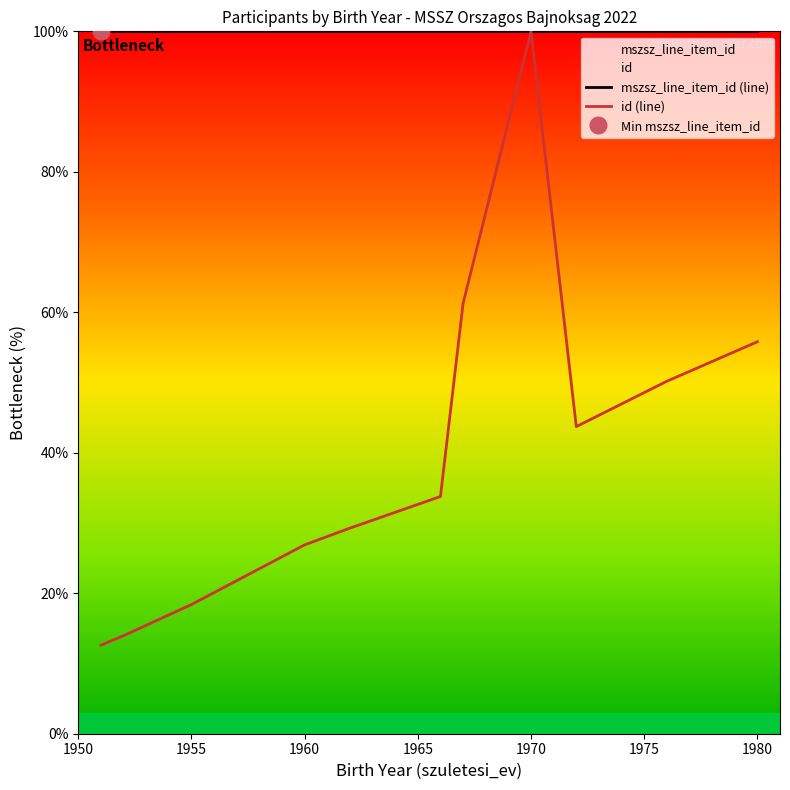

Which category has the highest value in the id (line) series?

1970